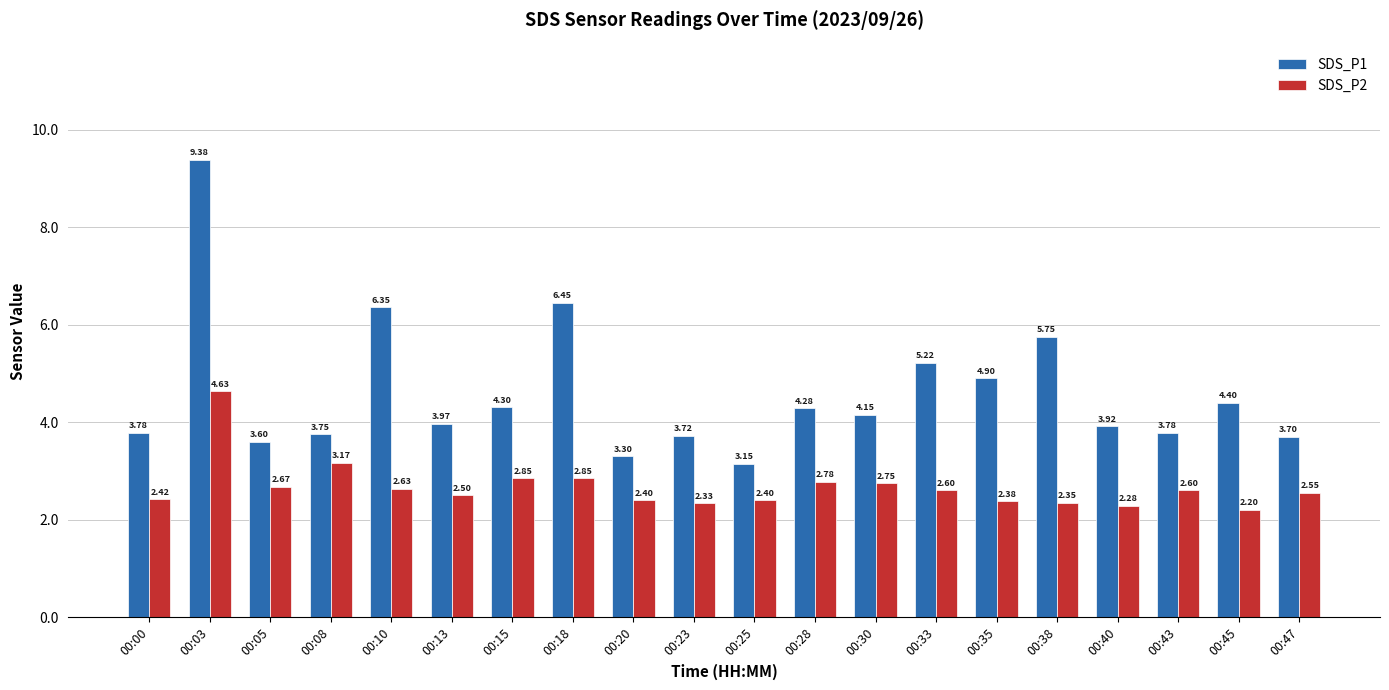

List the series in order of their peak value, highest first.

SDS_P1, SDS_P2